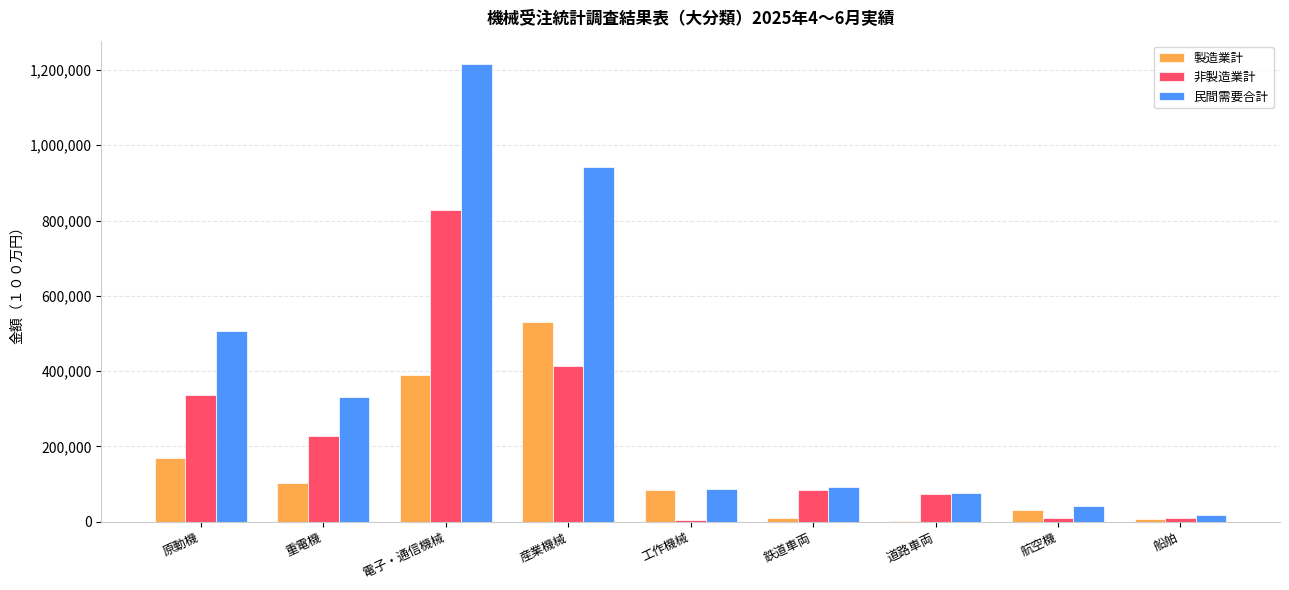

Which category has the highest value in the 製造業計 series?

産業機械